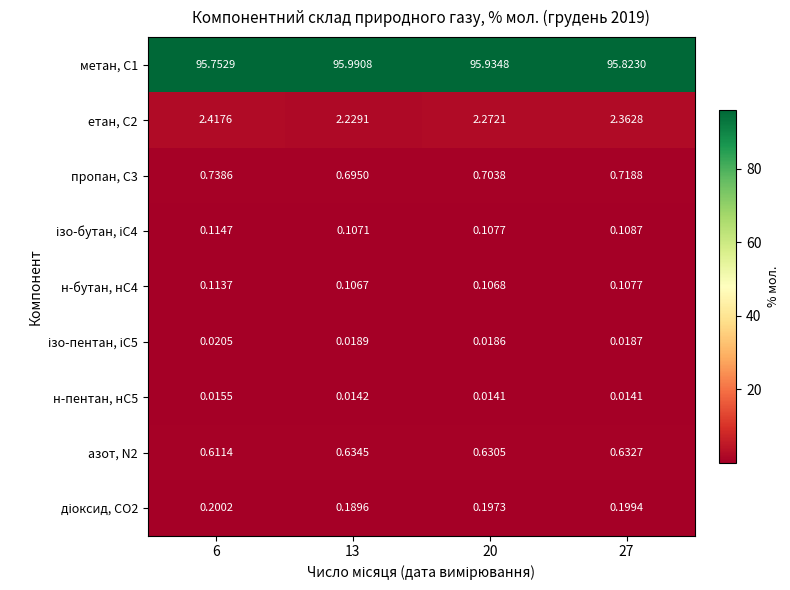

Is the value of азот, N2 at 20 greater than the value of пропан, С3 at 20?

No